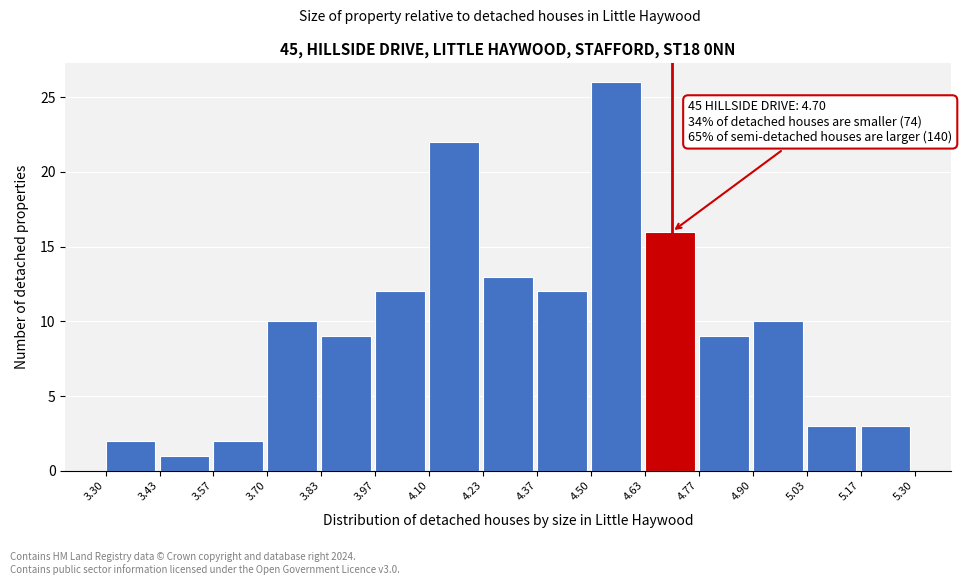

Over which range of the x-axis is the bar tallest?

4.50 to 4.63